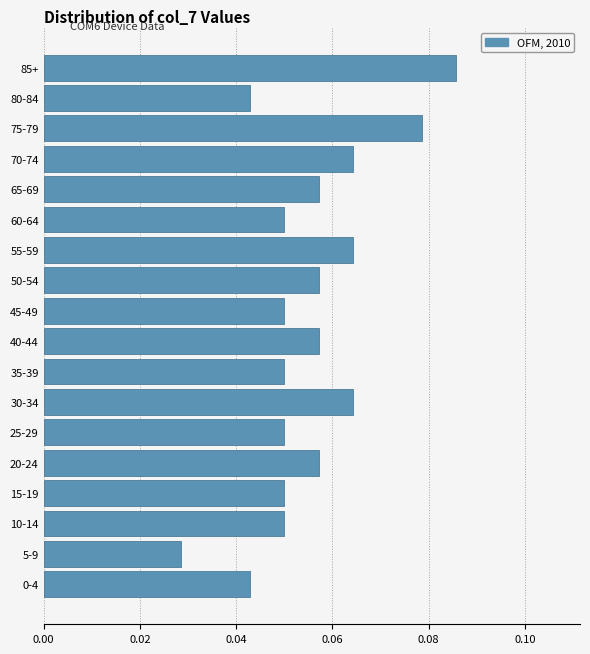

At which category does the chart reach its peak across all series?

85+